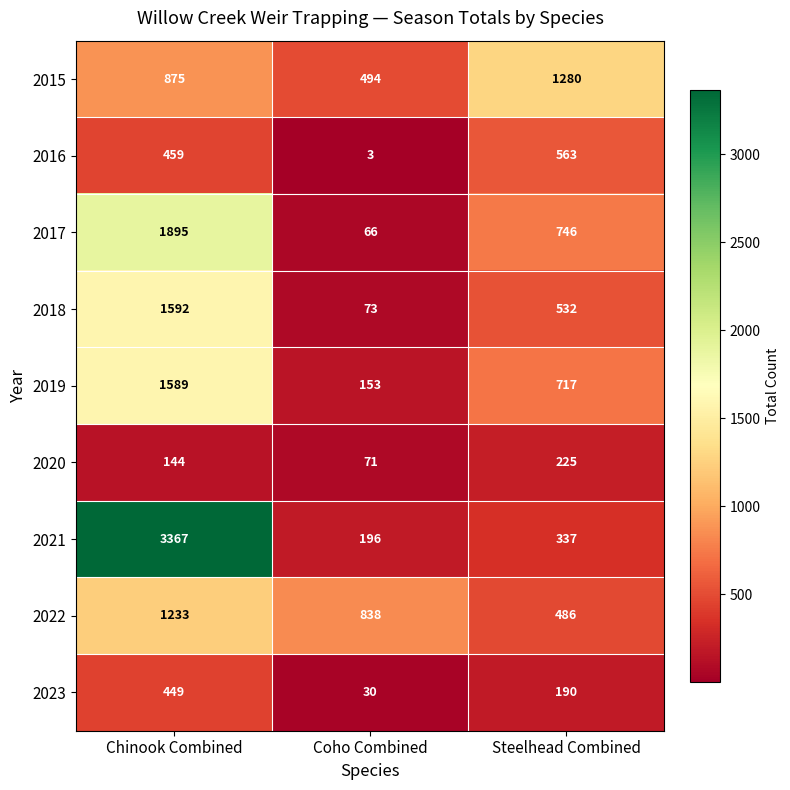

What is the average value of the 2023 series?

223